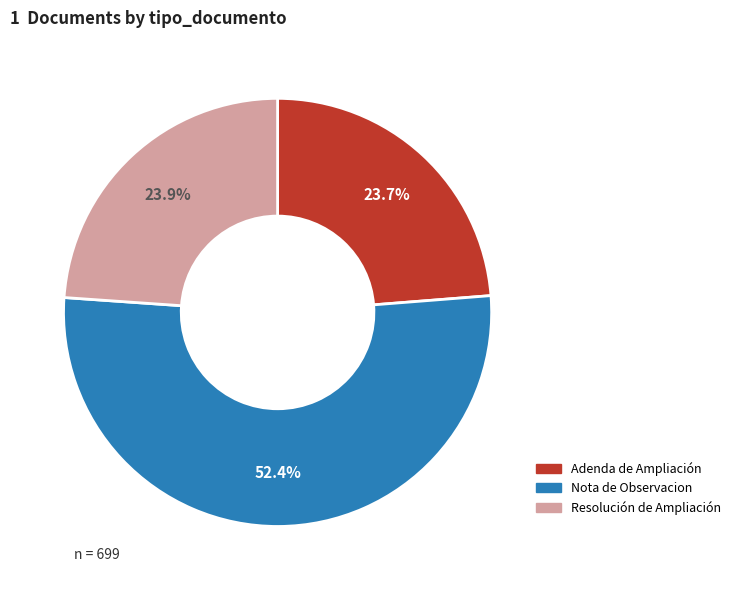

The Resolución de Ampliación slice represents 38% of the pie. True or false?

False